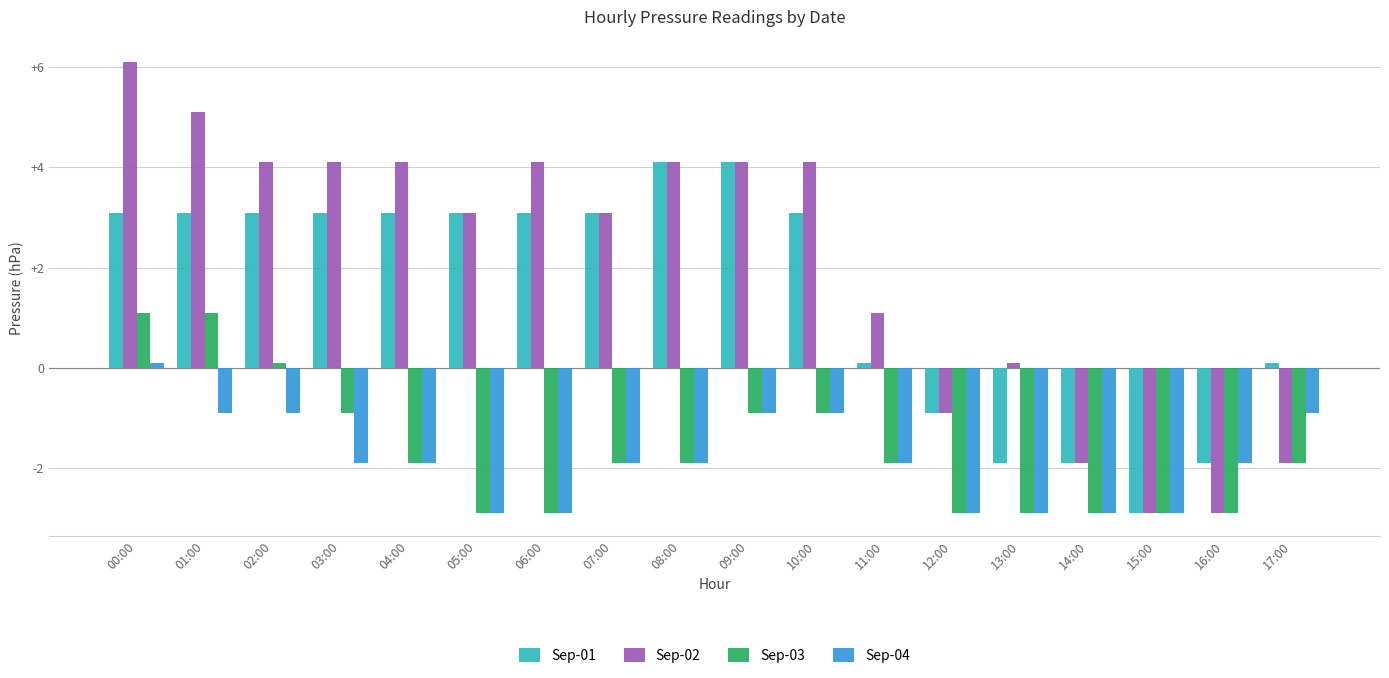

Reading left to right, list all the values displayed in this chart.

Sep-01: 3.1	3.1	3.1	3.1	3.1	3.1	3.1	3.1	4.1	4.1	3.1	0.1	-0.9	-1.9	-1.9	-2.9	-1.9	0.1
Sep-02: 6.1	5.1	4.1	4.1	4.1	3.1	4.1	3.1	4.1	4.1	4.1	1.1	-0.9	0.1	-1.9	-2.9	-2.9	-1.9
Sep-03: 1.1	1.1	0.1	-0.9	-1.9	-2.9	-2.9	-1.9	-1.9	-0.9	-0.9	-1.9	-2.9	-2.9	-2.9	-2.9	-2.9	-1.9
Sep-04: 0.1	-0.9	-0.9	-1.9	-1.9	-2.9	-2.9	-1.9	-1.9	-0.9	-0.9	-1.9	-2.9	-2.9	-2.9	-2.9	-1.9	-0.9